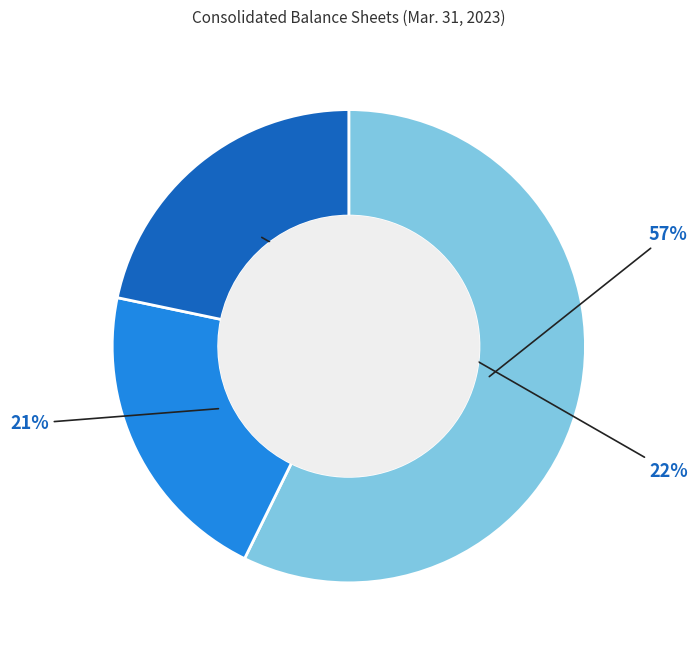

To the nearest percent, what is the average slice percentage?

33%